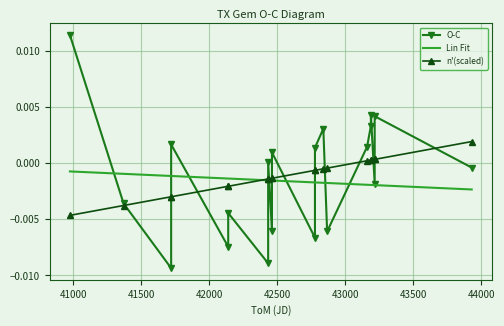

Which series has the largest range (max minus min)?

O-C